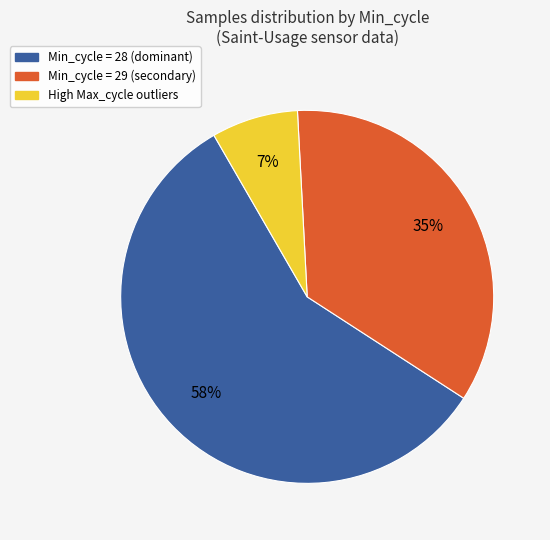

Is there any slice that represents more than half of the pie?

Yes